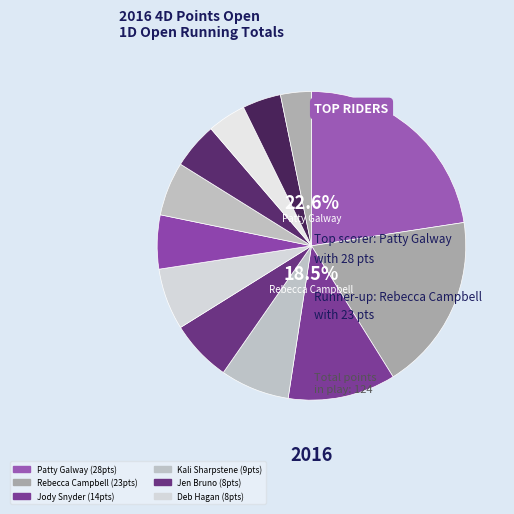

Is there any slice that represents more than half of the pie?

No